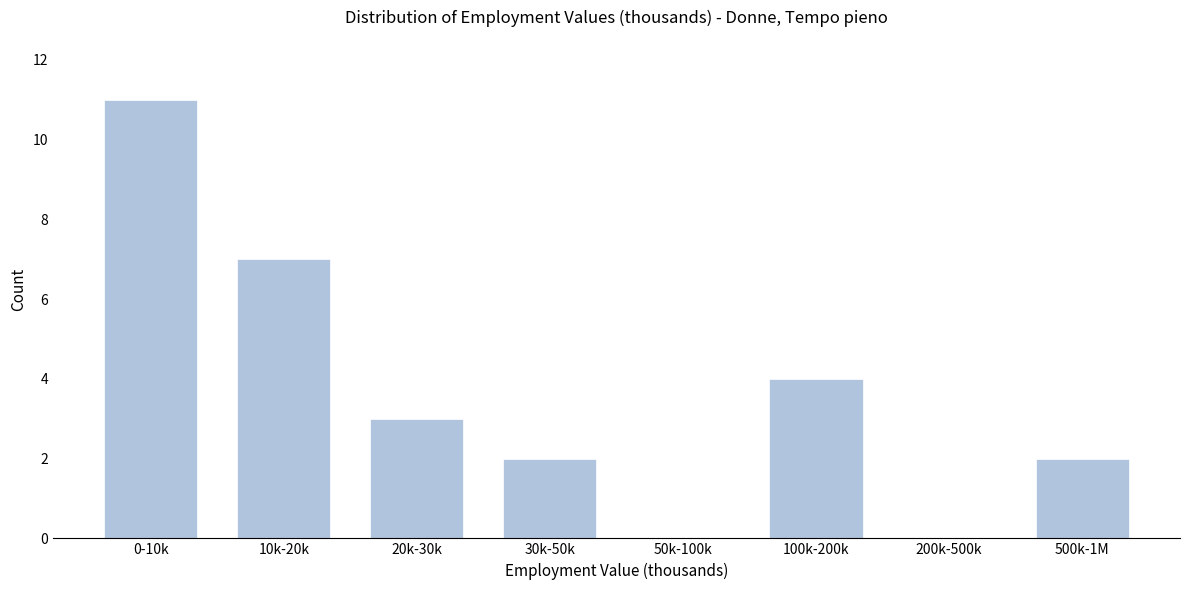

Reading left to right, what are all the values shown in this chart?

0-10k=11	10k-20k=7	20k-30k=3	30k-50k=2	50k-100k=0	100k-200k=4	200k-500k=0	500k-1M=2